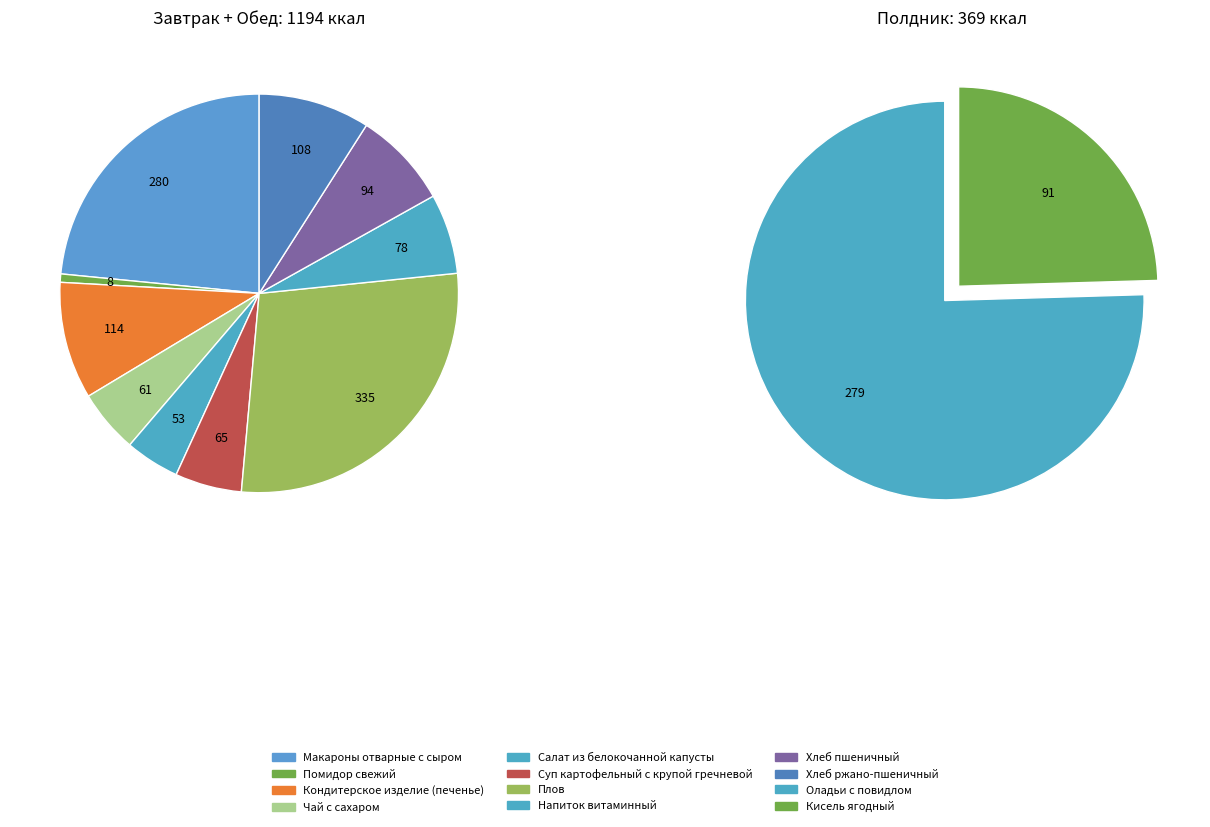

What is the largest slice in the pie chart?

Плов